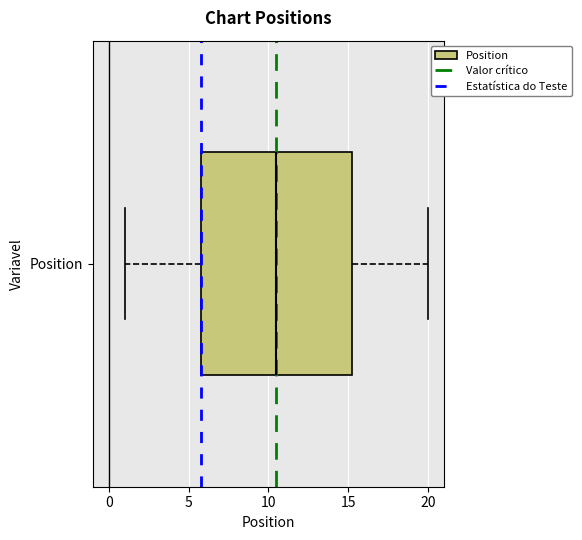

Read this box plot against the x-axis: the position of the median line, the range covered by the box, and the ends of both whiskers. The values are not printed on the chart, so give them approximately, as read against the axis.

median 10.5, box 6.0 to 15.5, whiskers 1.0 to 20.0